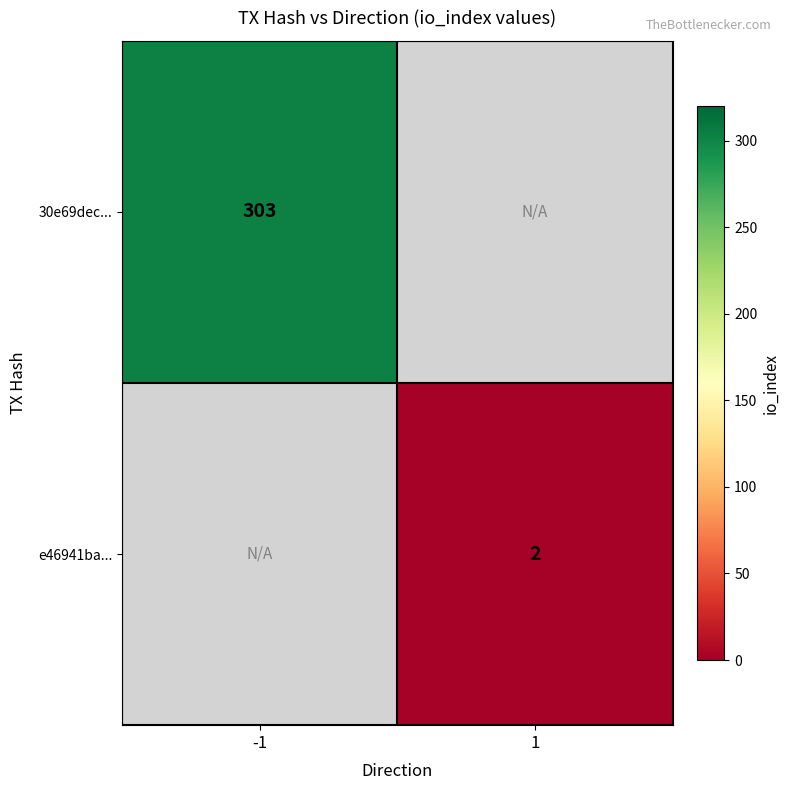

The value of 30e69dec... at -1 is 190.1. True or false?

False